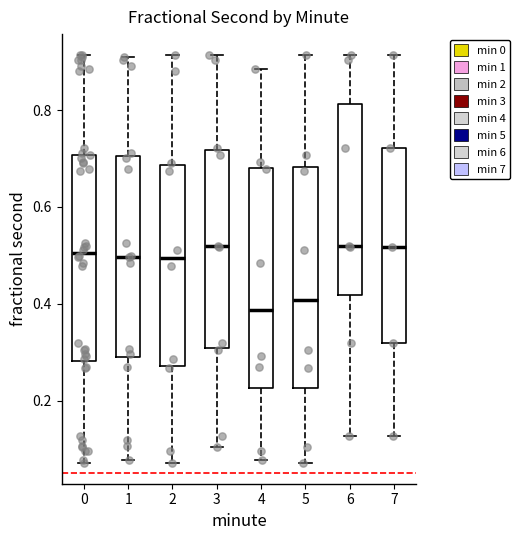

Reading left to right, read every box against the y-axis: the position of its median line, the range the box covers, and the ends of its whiskers. The values are not printed on the chart, so give them approximately, as read against the axis.

0: median 0.50, box 0.28 to 0.70, whiskers 0.08 to 0.92
1: median 0.50, box 0.28 to 0.70, whiskers 0.08 to 0.90
2: median 0.50, box 0.28 to 0.68, whiskers 0.08 to 0.92
3: median 0.52, box 0.30 to 0.72, whiskers 0.10 to 0.92
4: median 0.38, box 0.22 to 0.68, whiskers 0.08 to 0.88
5: median 0.40, box 0.22 to 0.68, whiskers 0.08 to 0.92
6: median 0.52, box 0.42 to 0.82, whiskers 0.12 to 0.92
7: median 0.52, box 0.32 to 0.72, whiskers 0.12 to 0.92